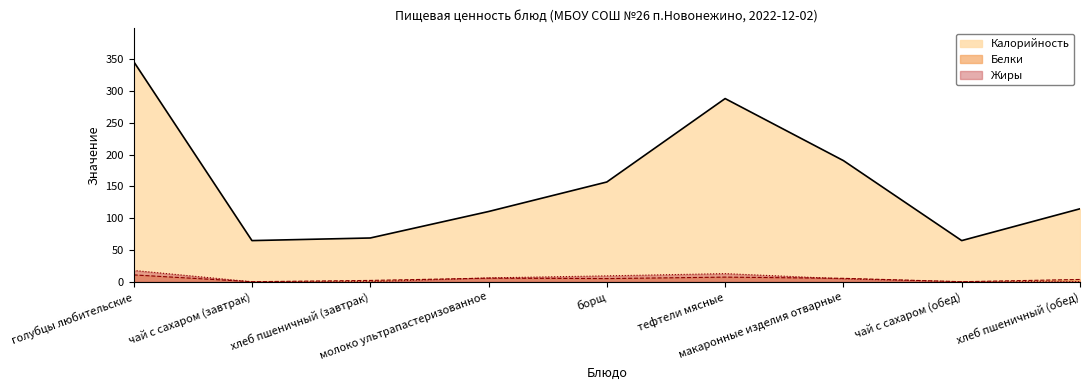

Rank the categories by Жиры value from highest to lowest.

голубцы любительские, тефтели мясные, борщ, молоко ультрапастеризованное, макаронные изделия отварные, хлеб пшеничный (обед), хлеб пшеничный (завтрак), чай с сахаром (завтрак), чай с сахаром (обед)